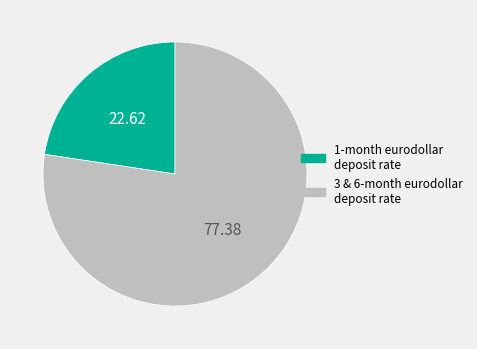

Does any single category account for the majority?

Yes